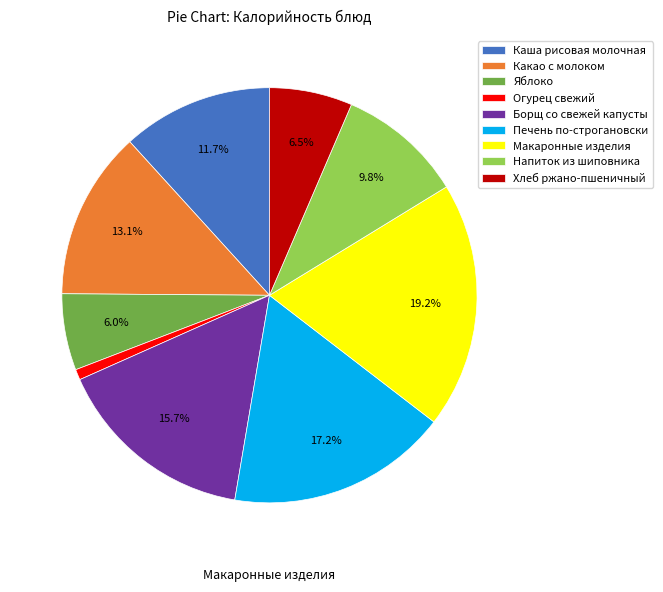

Combined, do Хлеб ржано-пшеничный and Борщ со свежей капусты account for over 50%?

No